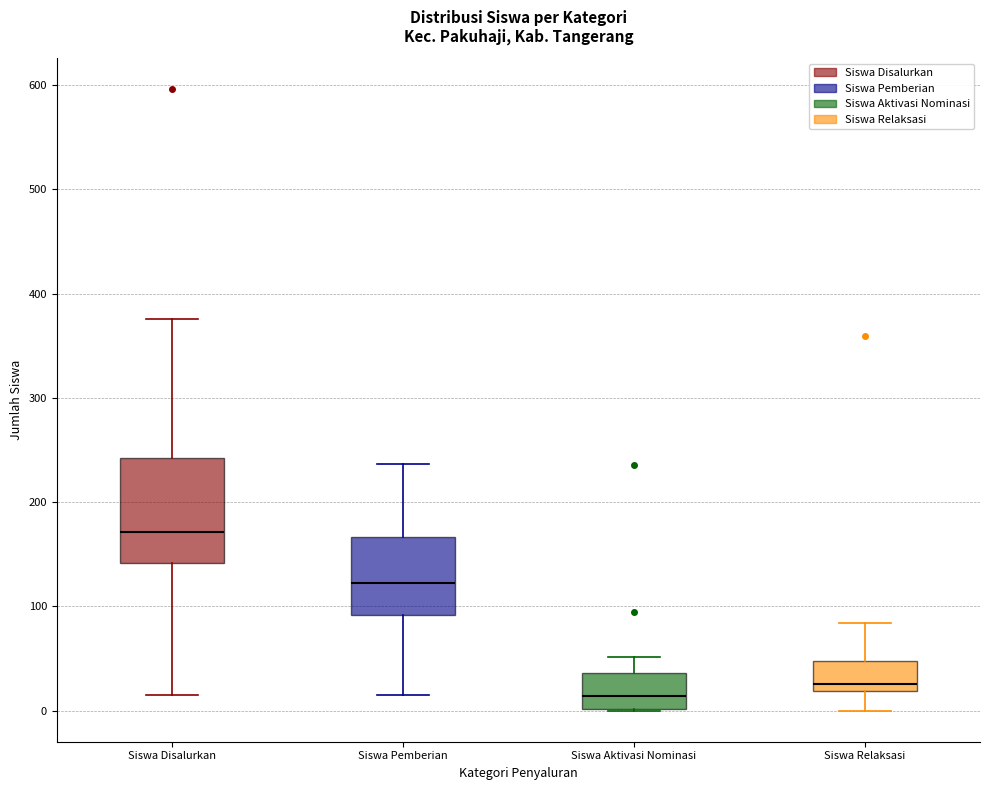

Reading left to right, read every box against the y-axis: the position of its median line, the range the box covers, and the ends of its whiskers. The values are not printed on the chart, so give them approximately, as read against the axis.

Siswa Disalurkan: median 170, box 140 to 240, whiskers 20 to 380
Siswa Pemberian: median 120, box 90 to 170, whiskers 20 to 240
Siswa Aktivasi Nominasi: median 10, box 0 to 40, whiskers 0 to 50
Siswa Relaksasi: median 30, box 20 to 50, whiskers 0 to 80